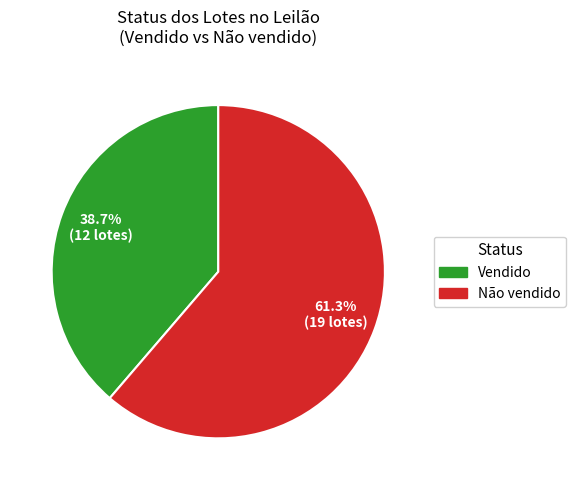

To the nearest percent, what is the combined percentage of Não vendido and Vendido?

100%